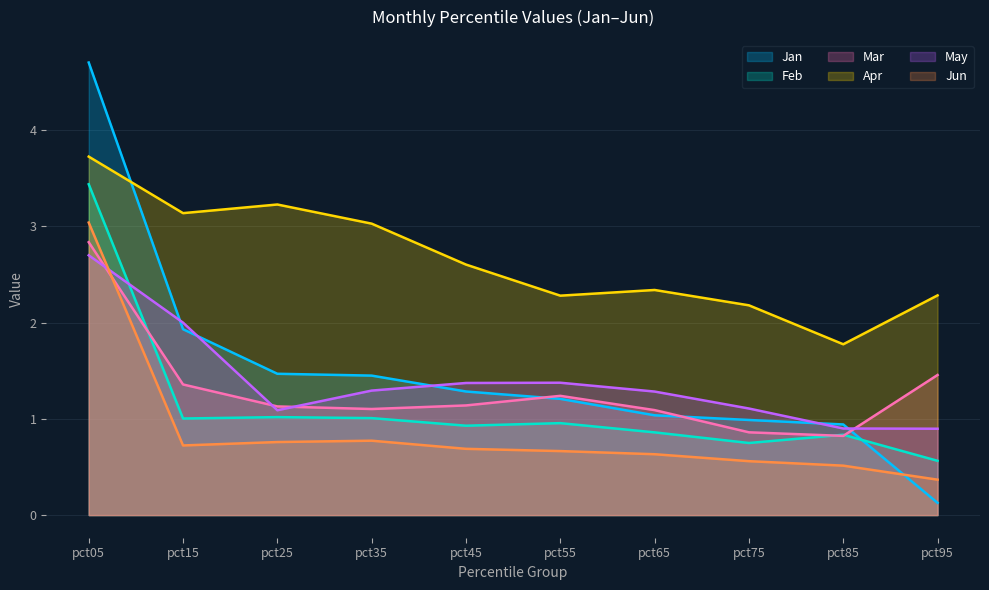

At which label is Apr closest to 2?

pct75